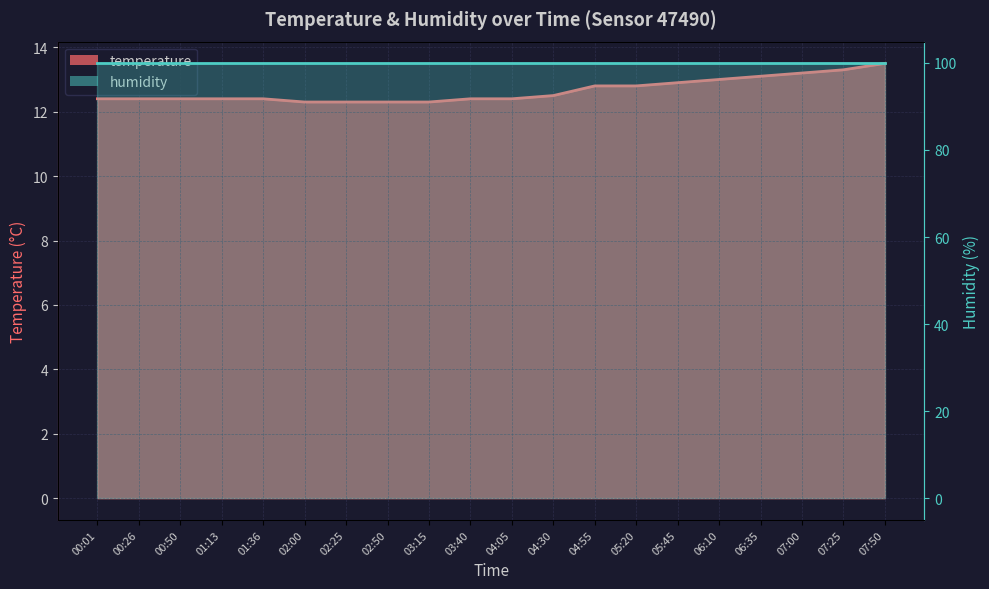

Which label corresponds to the smallest value in the chart?

02:00